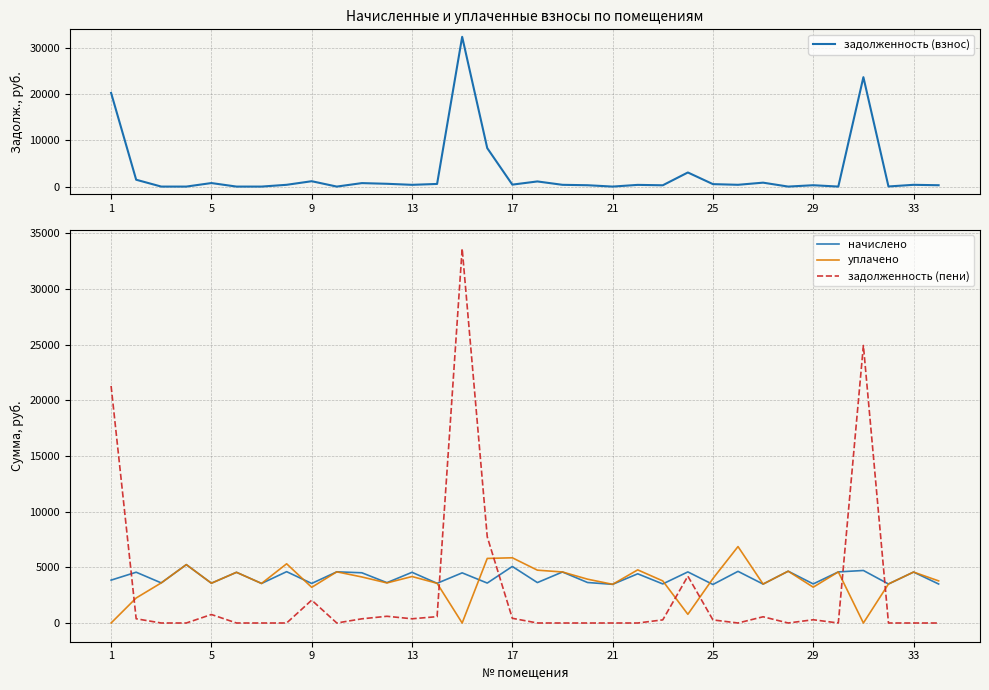

True or false: задолженность (взнос) and начислено intersect in this chart.

True